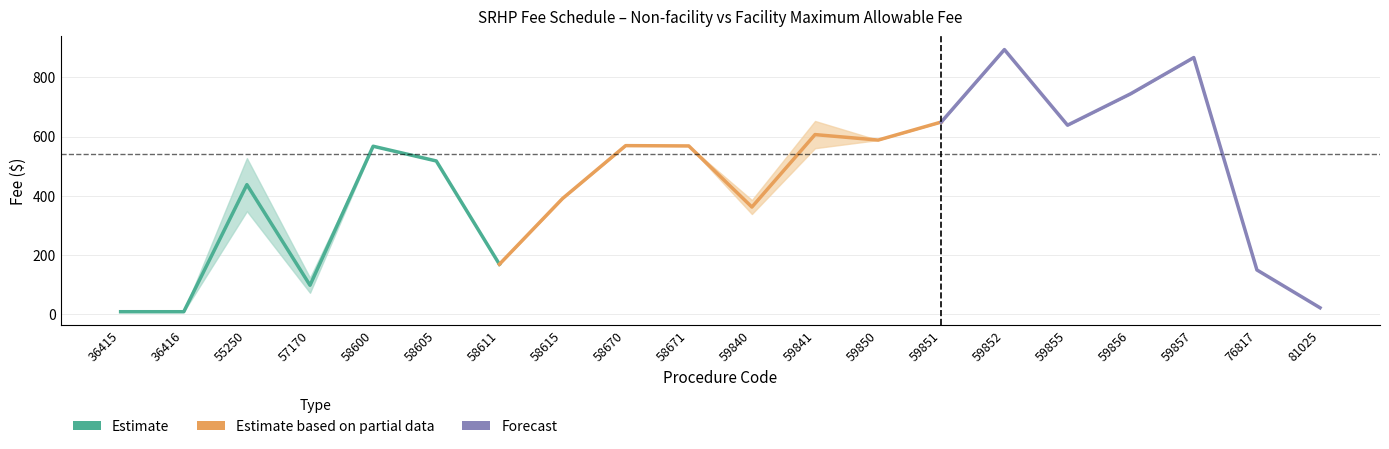

What is the value of the Facility Fee point at the 7th from the left?

167.8